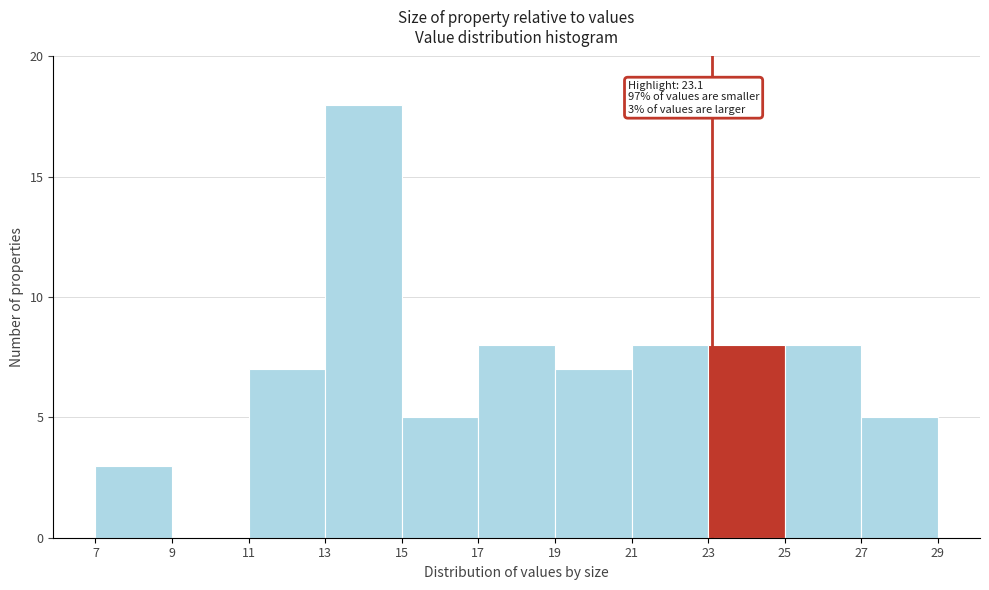

Over which range of the x-axis is the bar tallest?

13 to 15